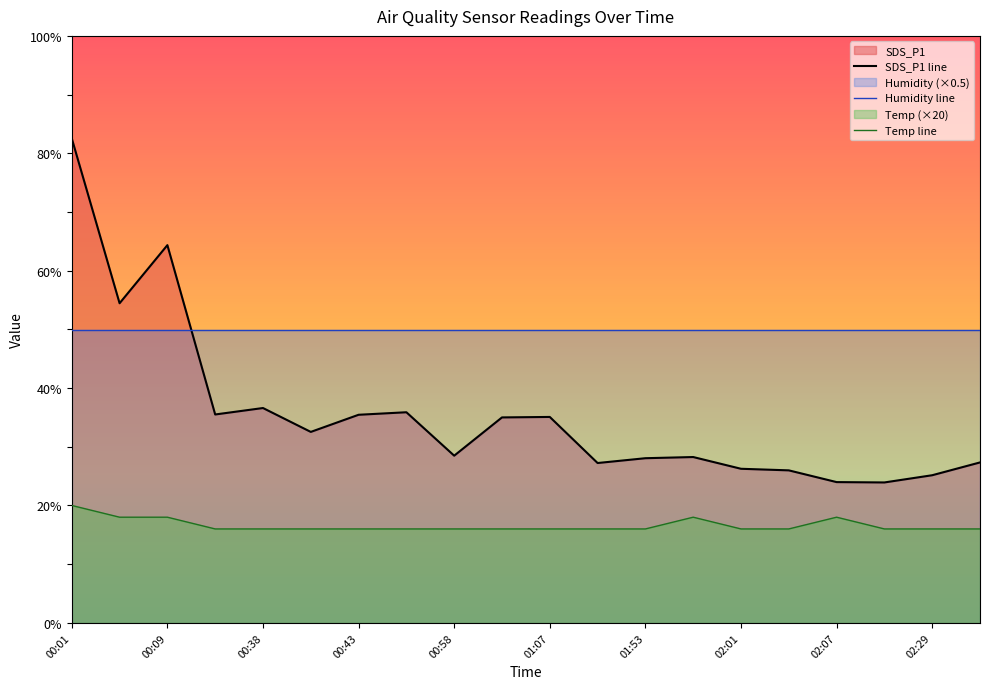

What value does the SDS_P1 series have at 00:01?

82.5